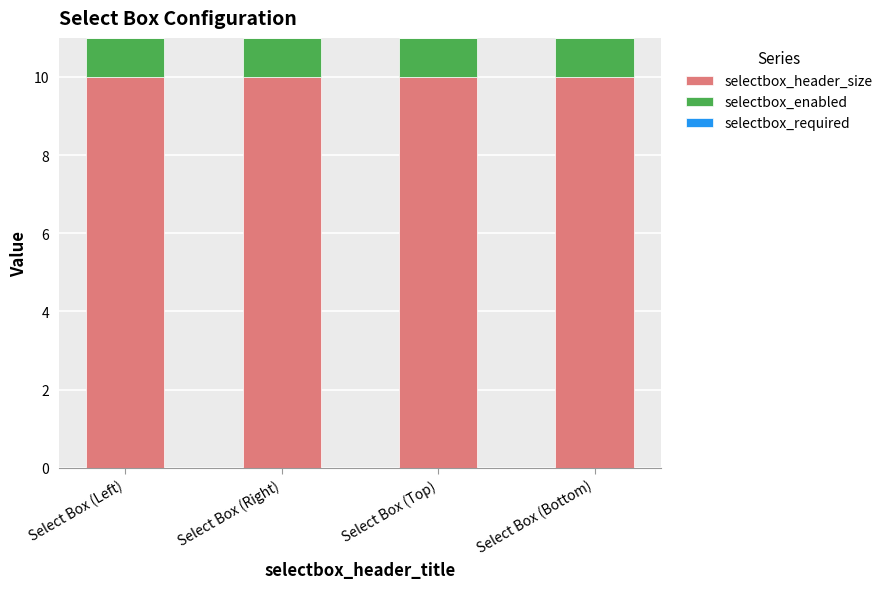

What is the total value across all series at Select Box (Top)?

11